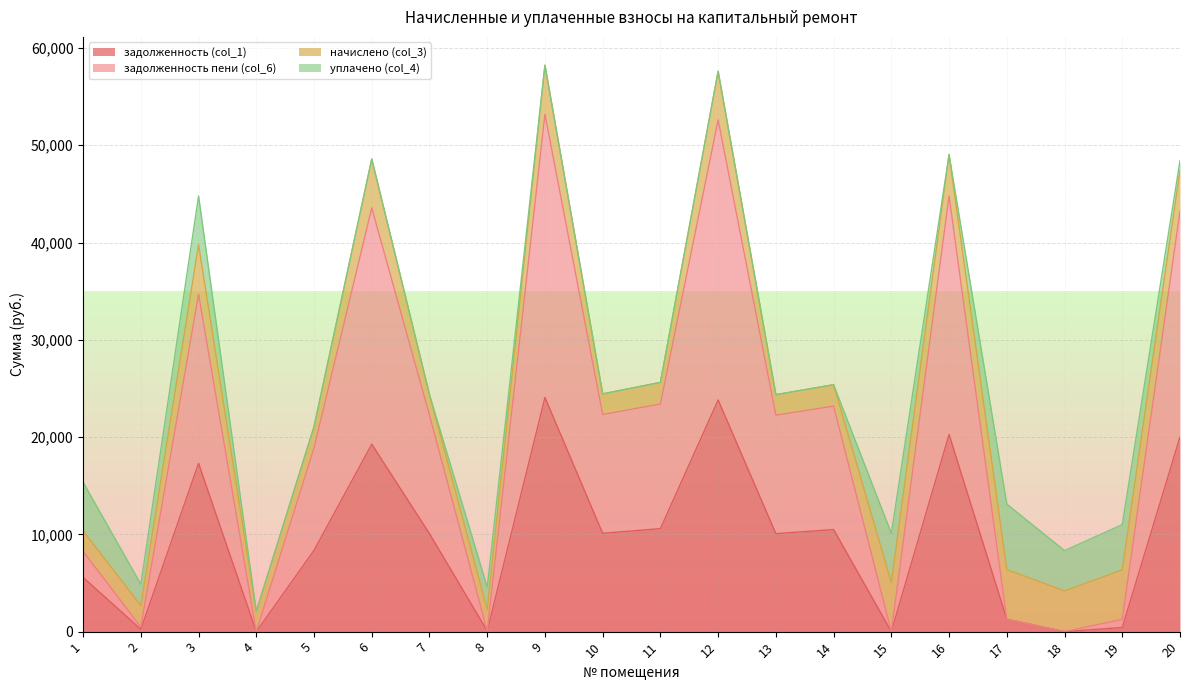

What is the highest value of the задолженность (col_1) series?

24070.7